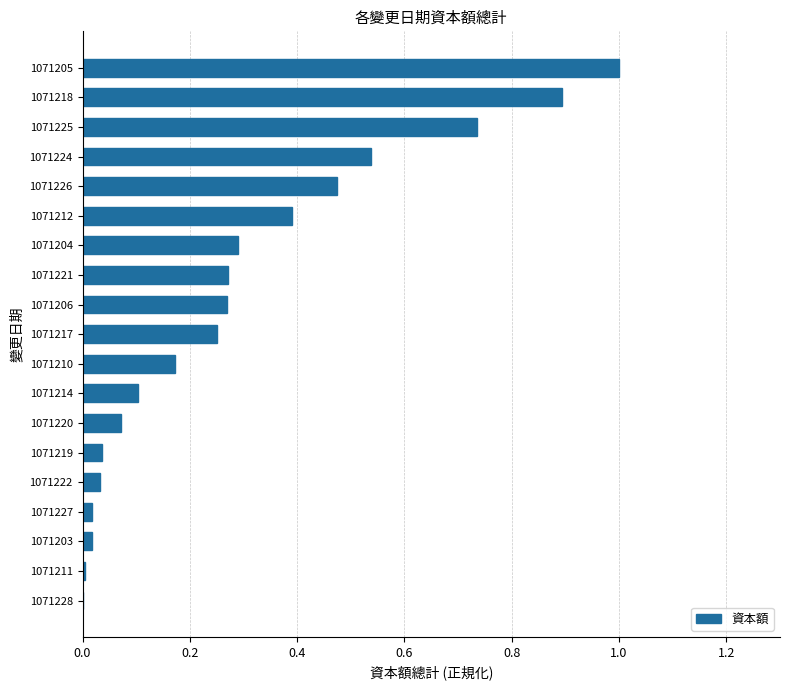

What is the sum of the values at 1071225 and 1071221?

1.0